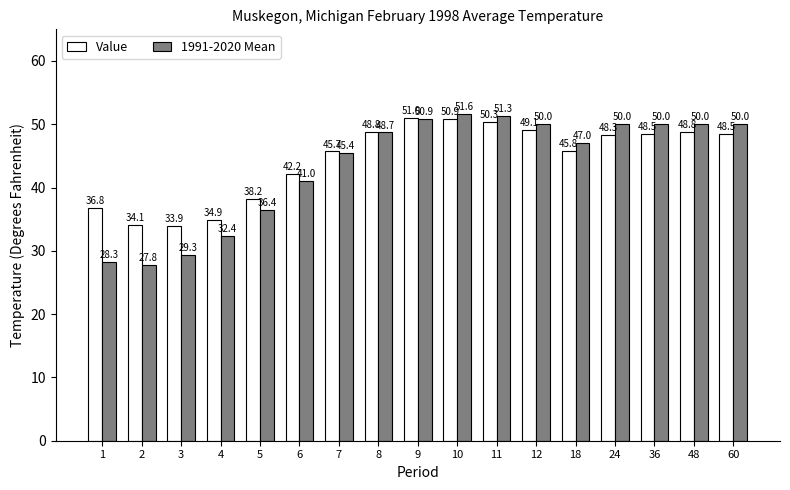

The value of Value at 60 is 48.5. True or false?

True